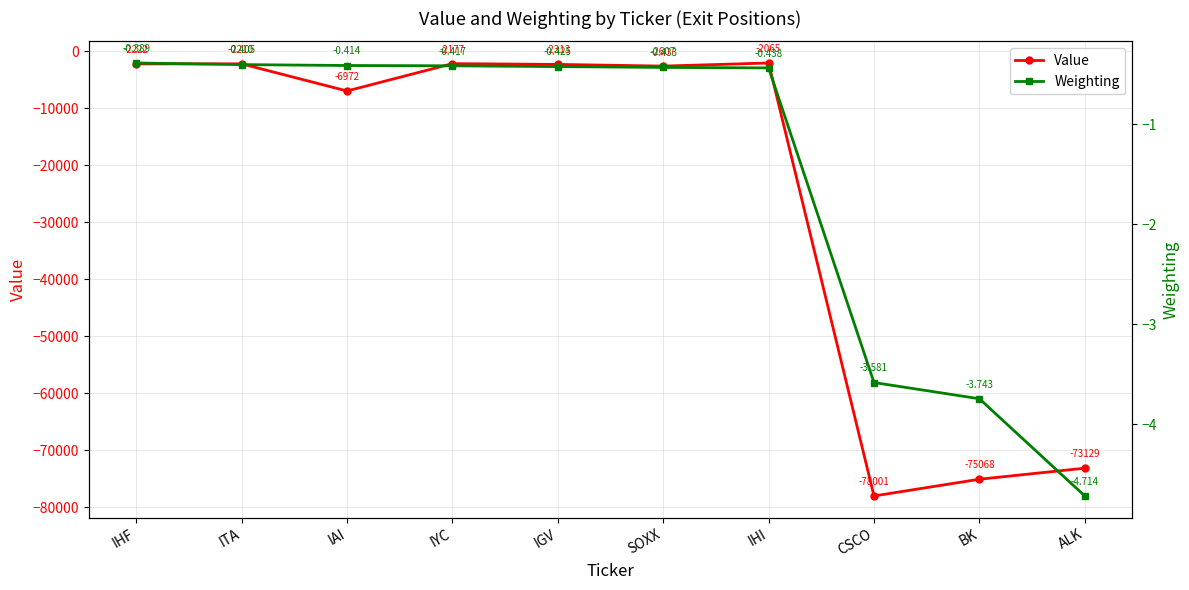

Read the Value value at CSCO.

-78001